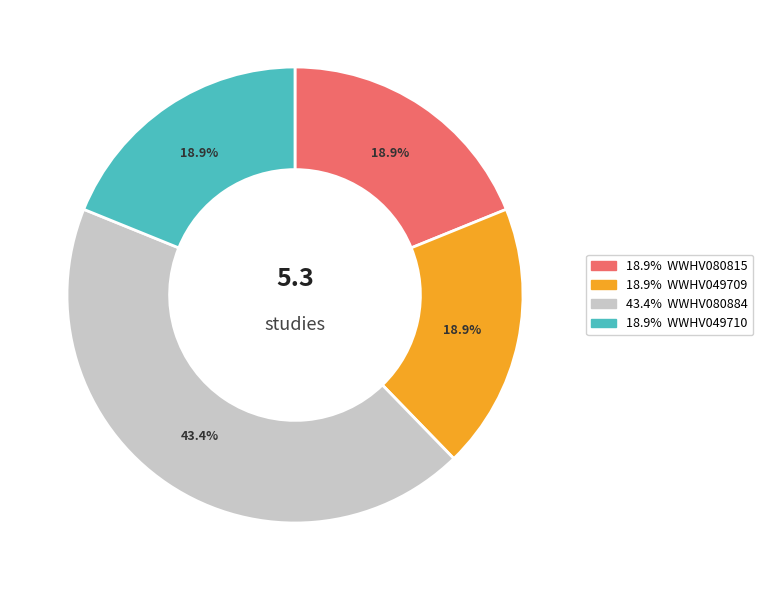

Is there any slice that represents more than half of the pie?

No